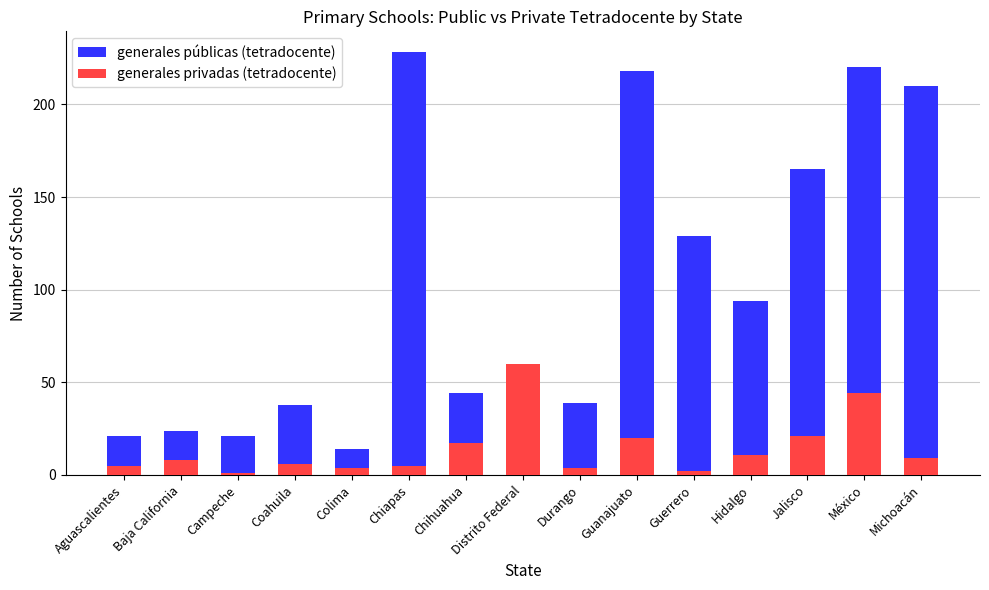

True or false: generales privadas (tetradocente) has a value of 21 at Jalisco.

True